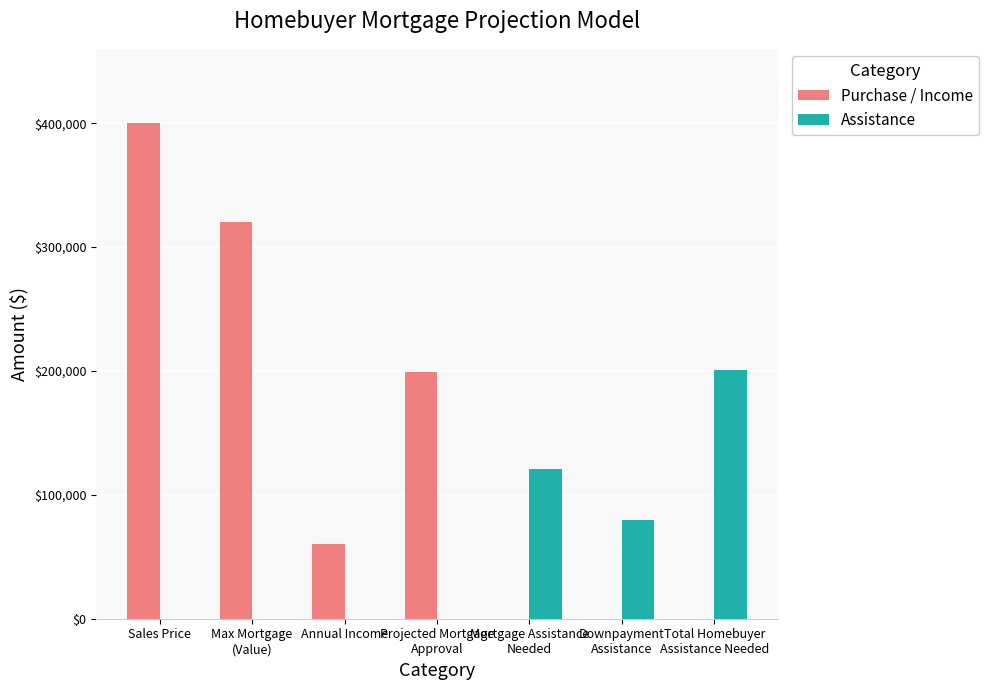

What is the sum of all Assistance values?

402030.0